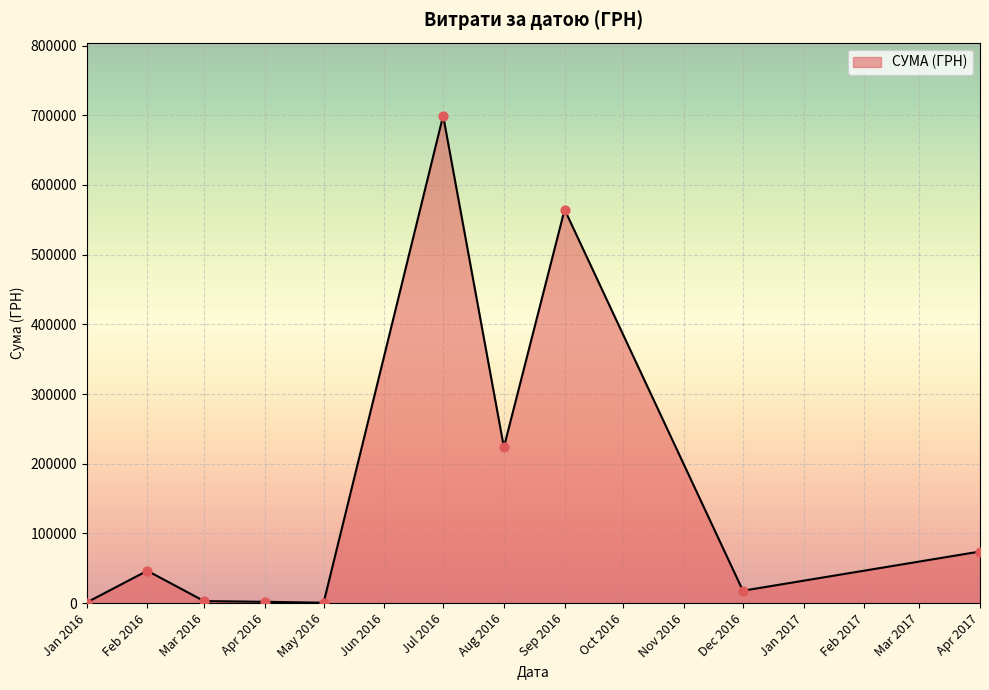

Which label corresponds to the largest value in the chart?

Jul 2016